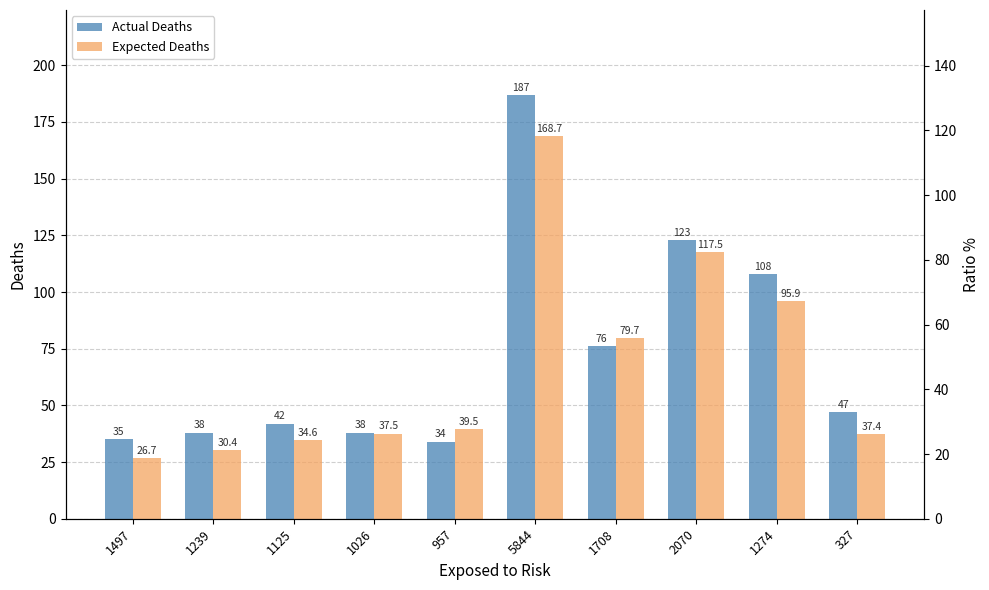

Where does the Ratio % series first go above 113?

1497